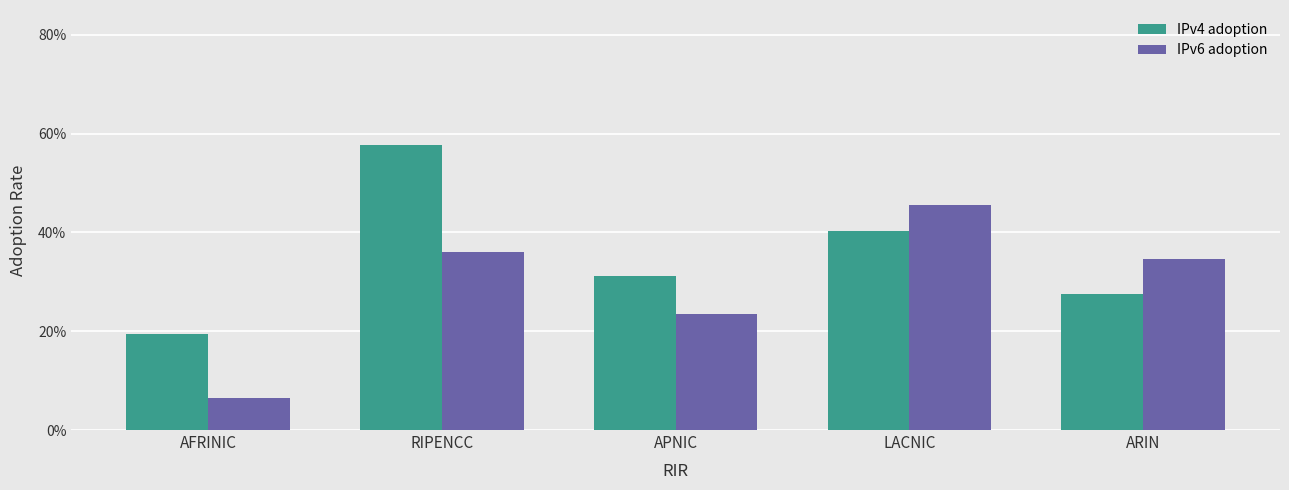

What is the sum of all IPv6 adoption values?

1.5